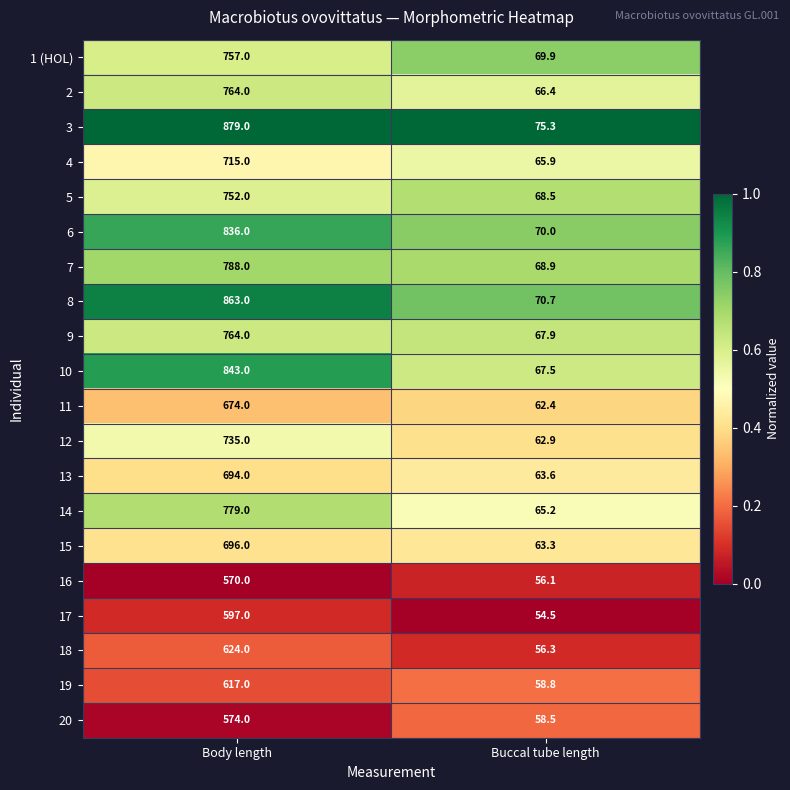

What is the difference between the maximum and minimum values in the 16 series?

513.9